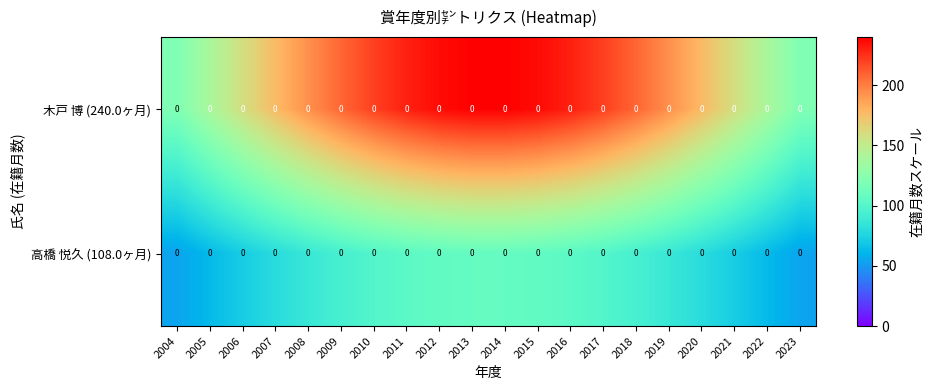

At which label is 高橋 悦久 (108.0ヶ月) closest to 80?

2007